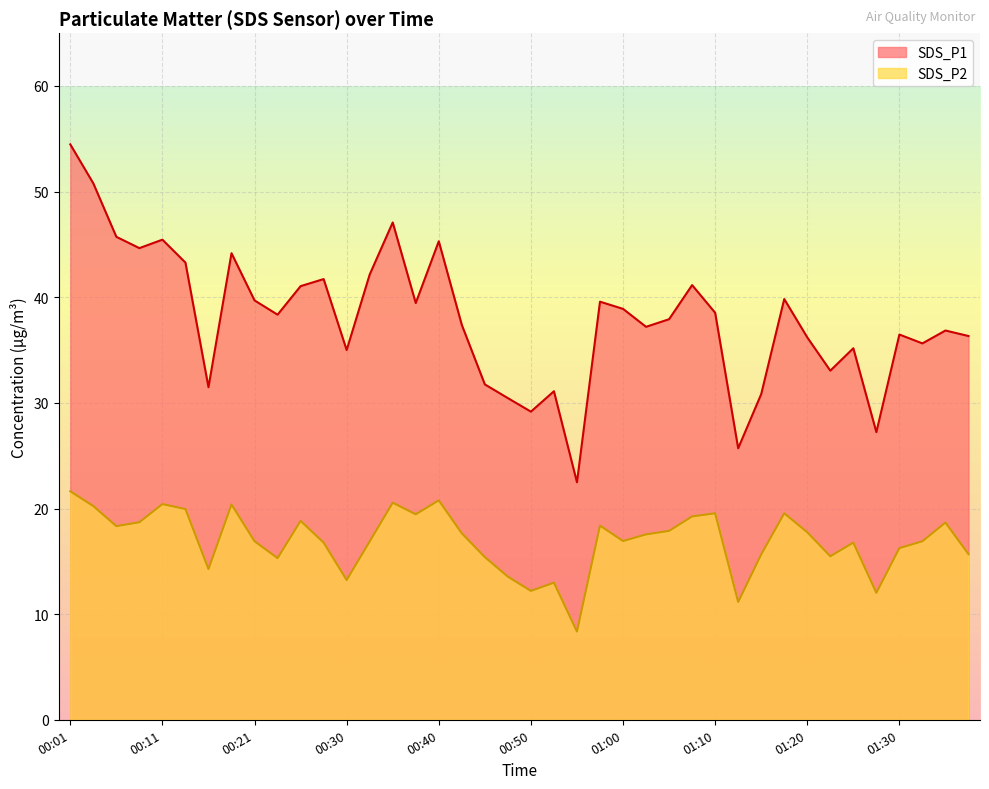

What are all the series names shown in the legend?

SDS_P1, SDS_P2